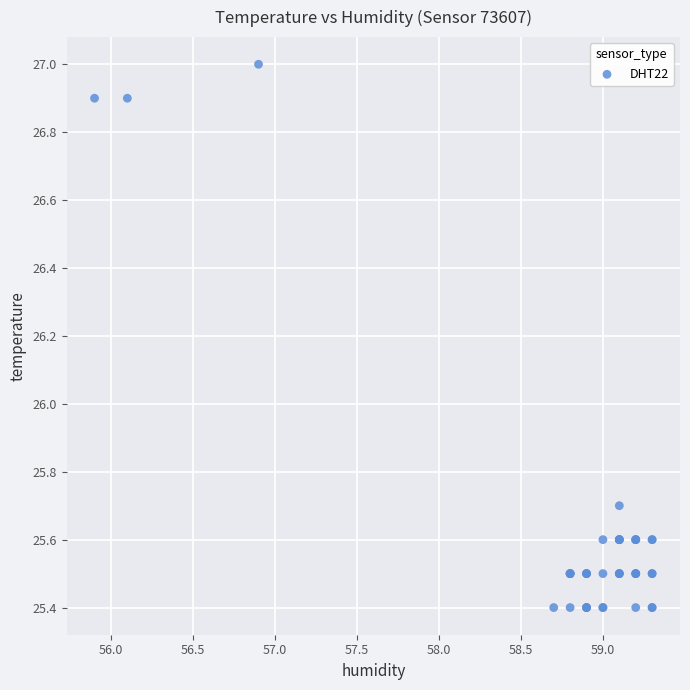

What Y value in the scatter plot is closest to 26?

25.7